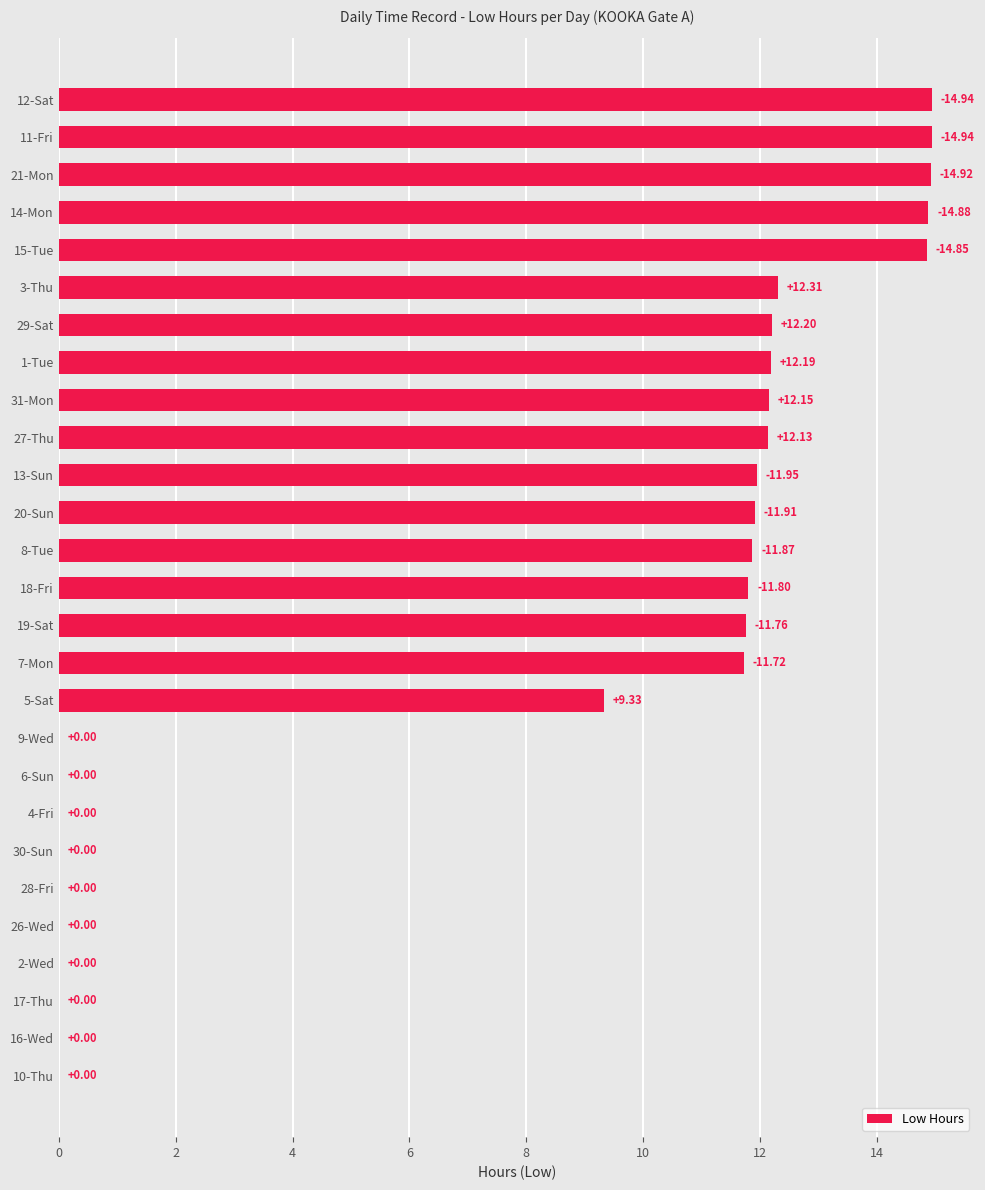

Which has a higher value, 15-Tue or 14-Mon?

14-Mon